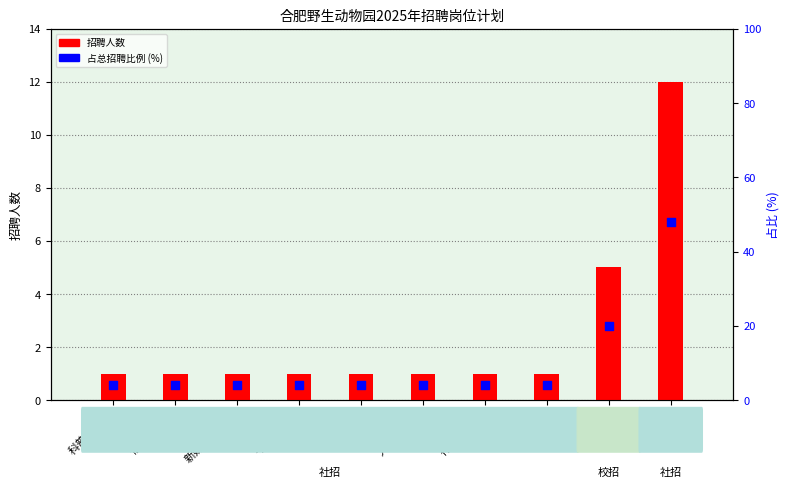

What is the total value across all series at 饲养岗?

60